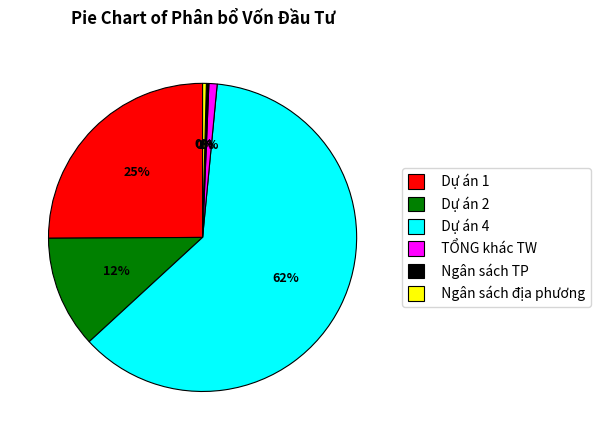

Which category has the biggest portion of the pie?

Dự án 4